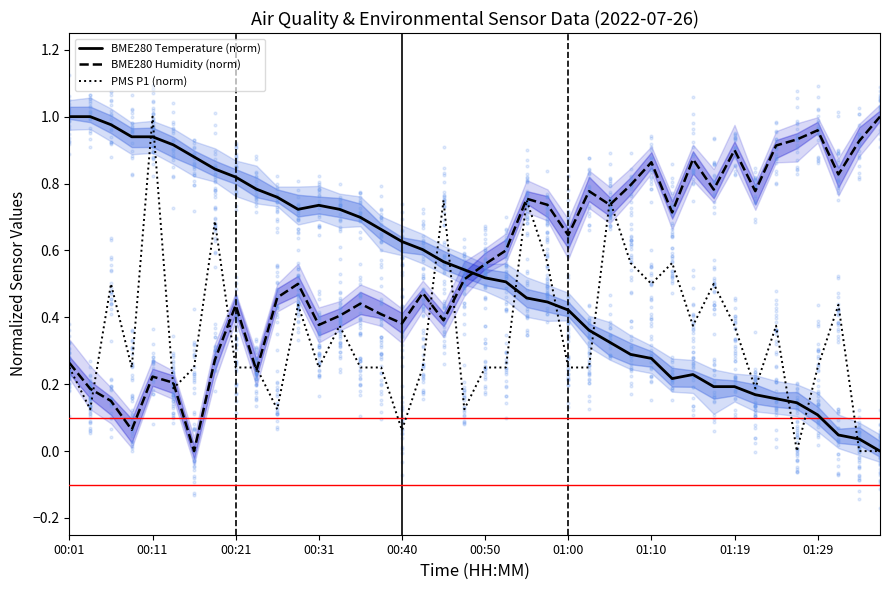

Which series reaches the minimum Y coordinate?

BME280 Temperature (norm)